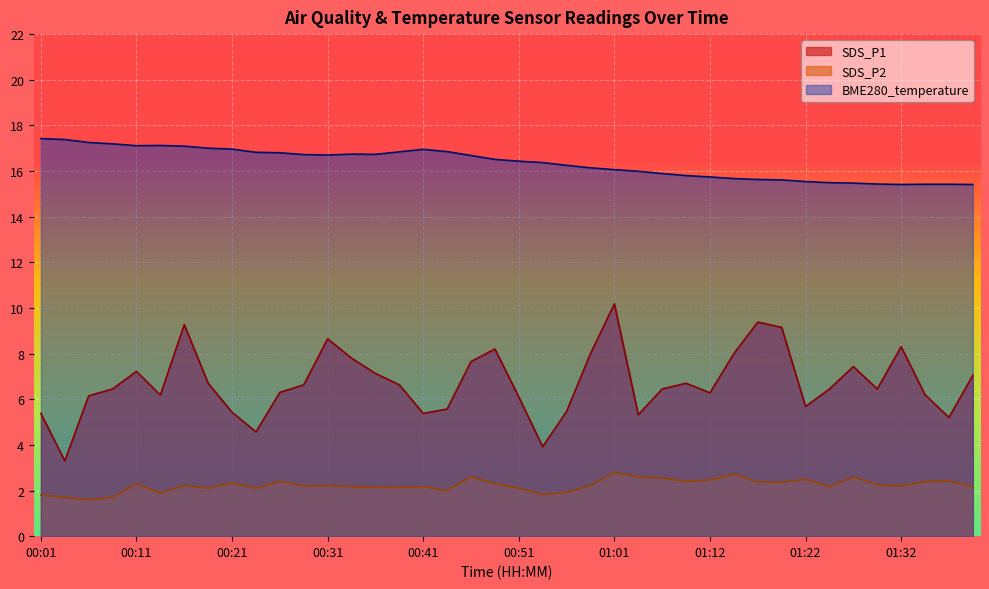

List the series in order of their overall mean, lowest first.

SDS_P2, SDS_P1, BME280_temperature